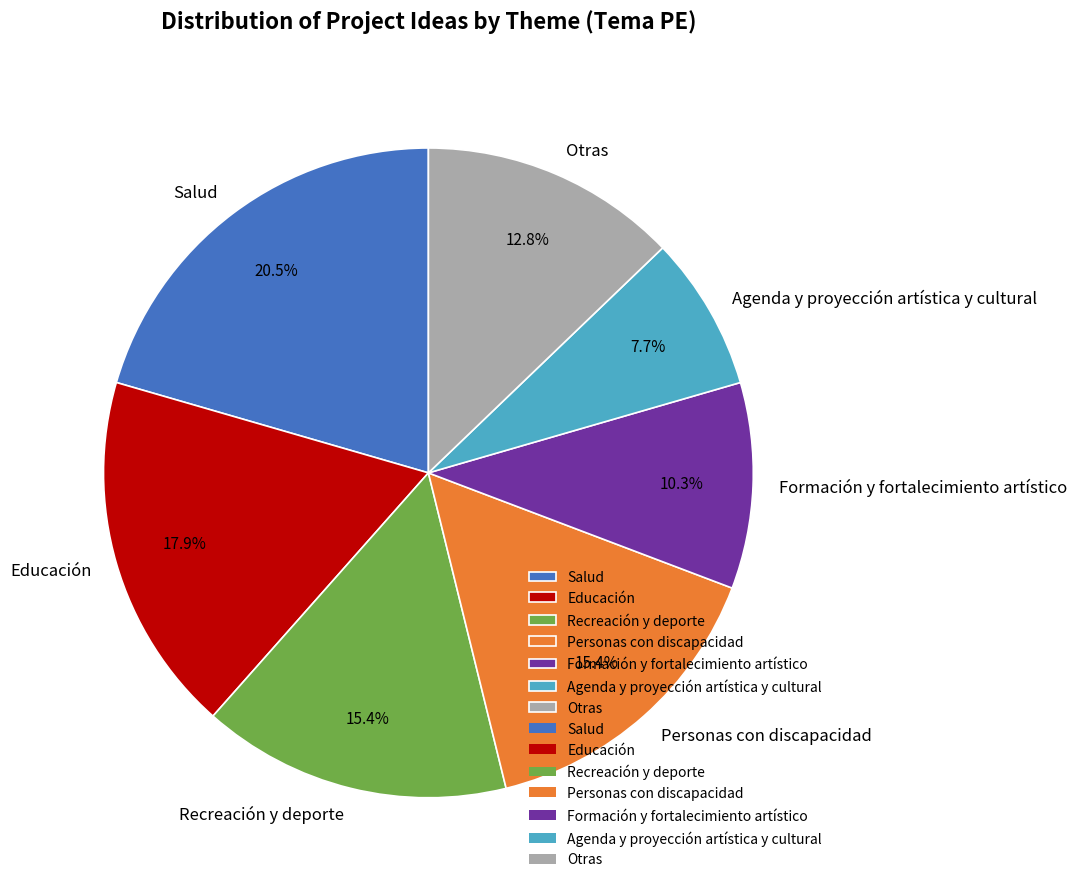

Between Salud and Formación y fortalecimiento artístico, which is larger?

Salud